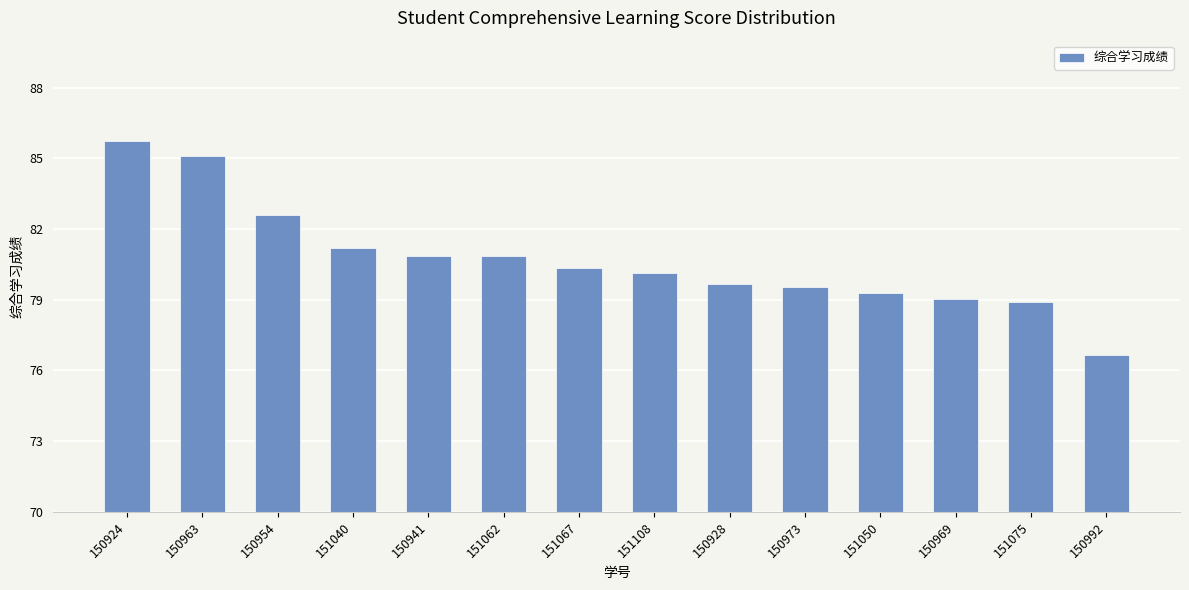

True or false: the data shows 105.0 at 150973.

False